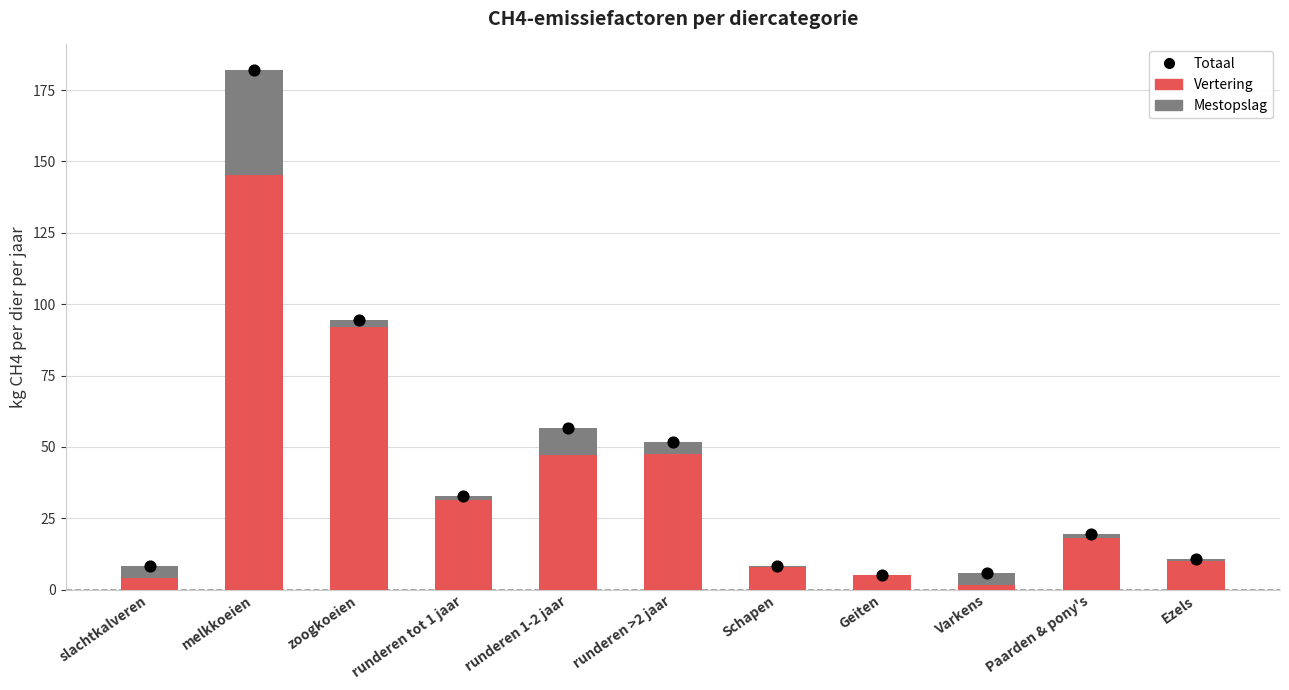

Is the value of Mestopslag at runderen 1-2 jaar greater than the value of Totaal at Schapen?

Yes